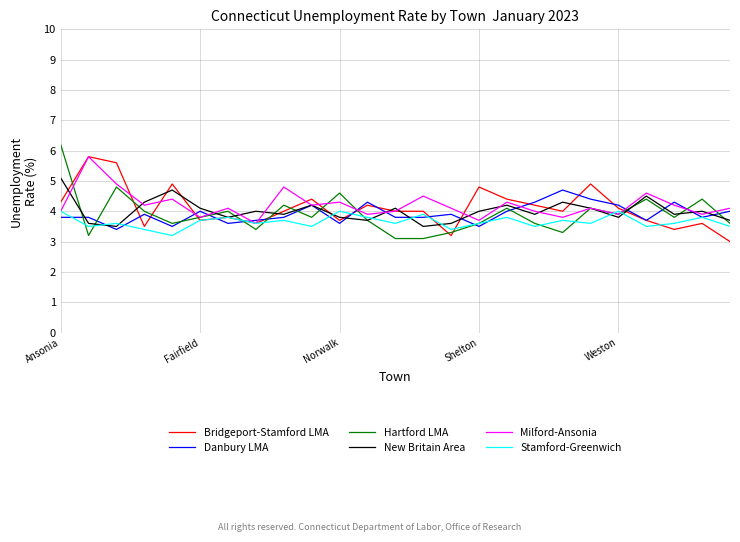

What is the smallest value displayed?

3.0